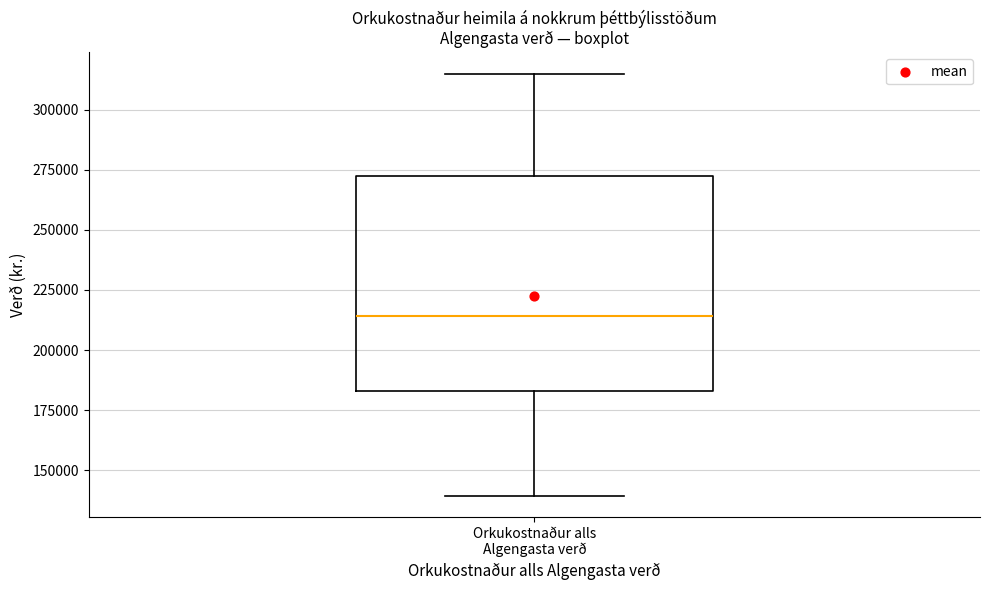

Where is the upper edge of the box for Orkukostnaður alls Algengasta verð on the y-axis? The values are not printed on the chart, so give them approximately, as read against the axis.

275000